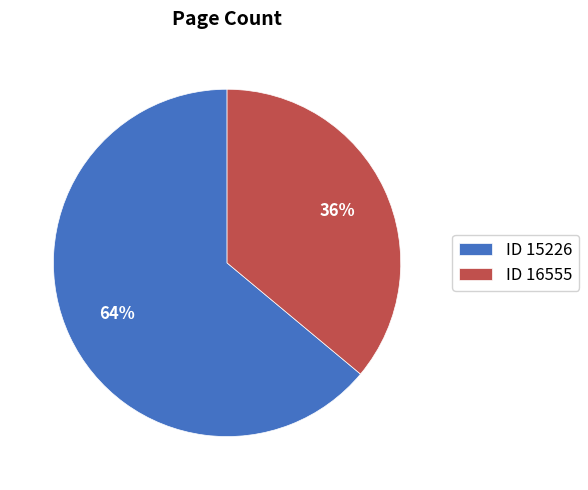

How many slices are in this pie chart?

2